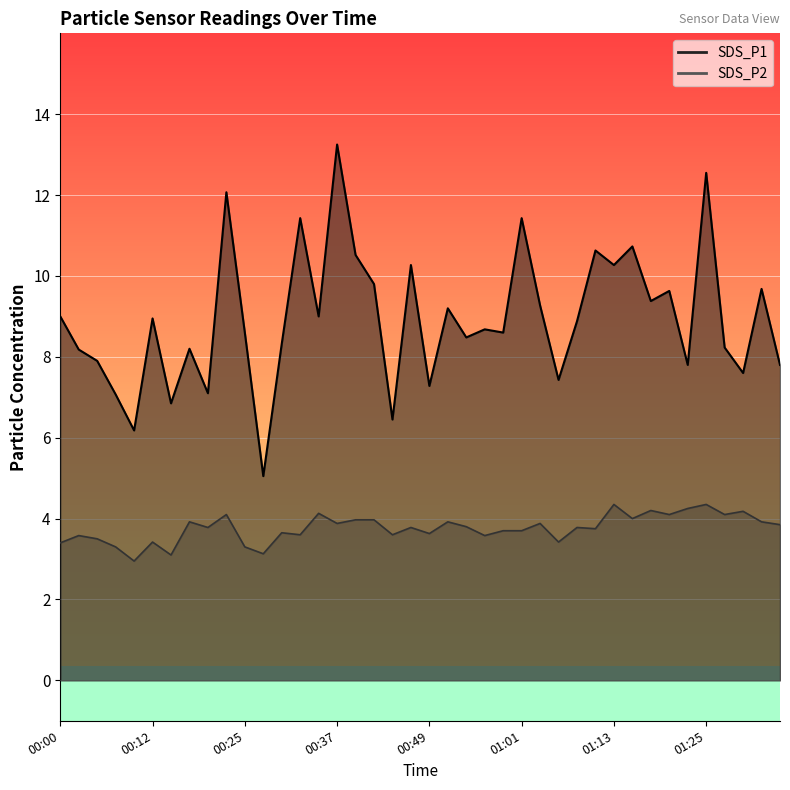

What position from the left is 01:28?

37